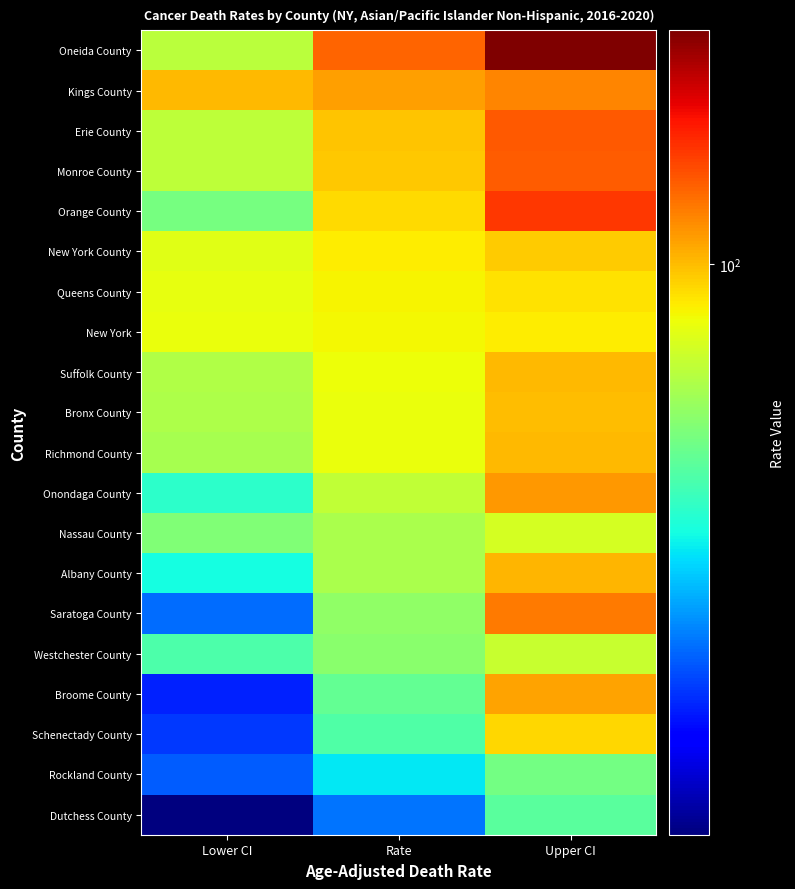

What is the spread (max minus min) of values at Upper CI?

101.9